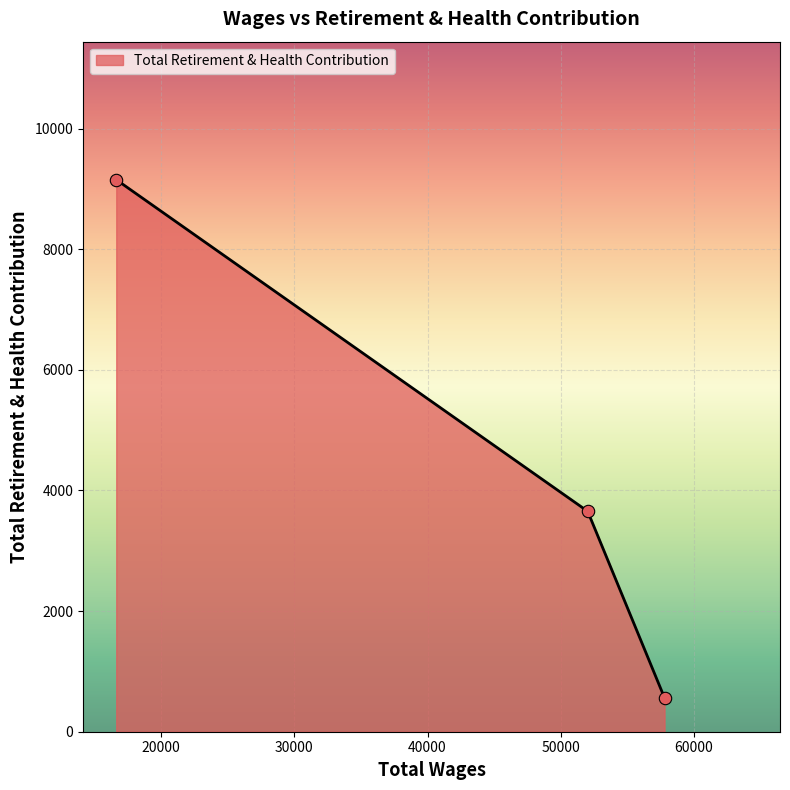

What is the minimum value shown in the chart?

561